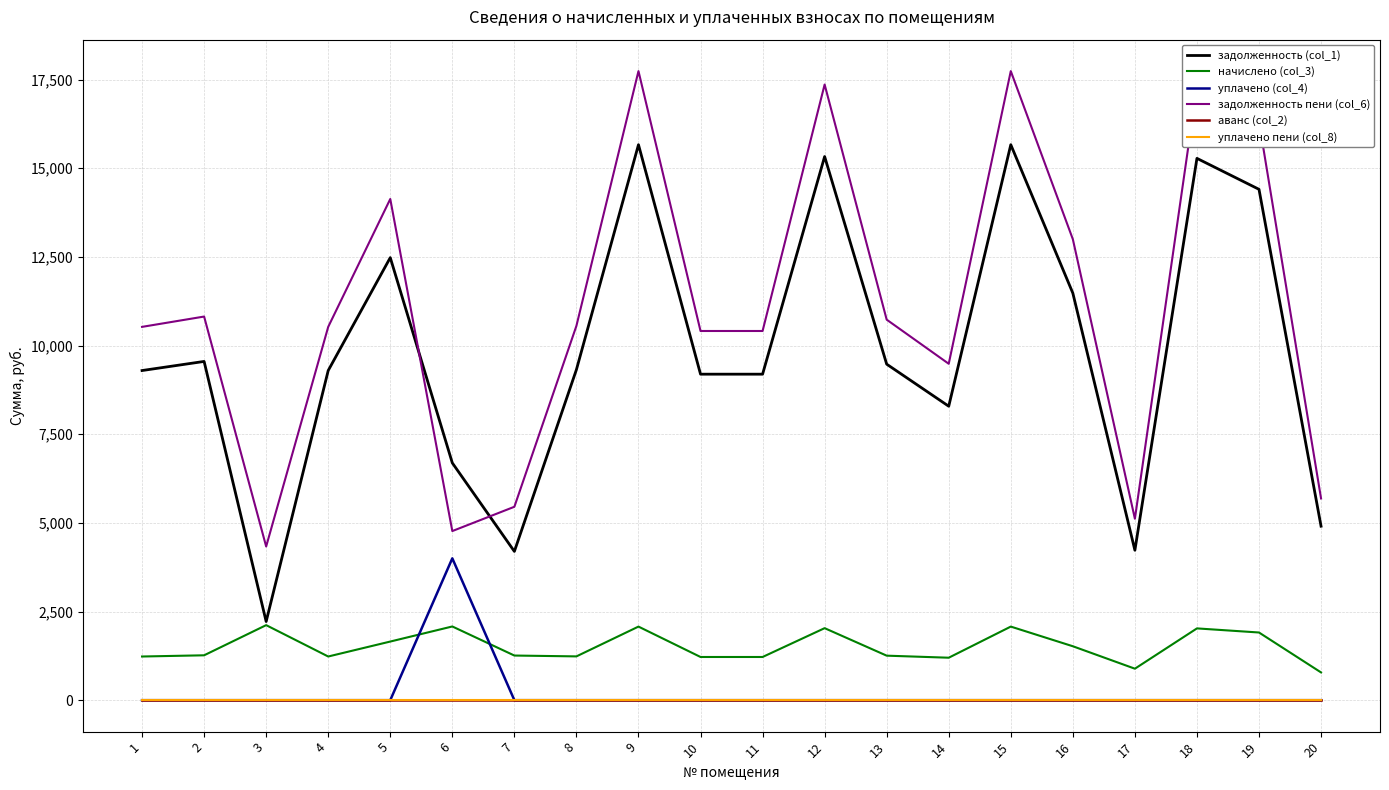

True or false: начислено (col_3) has a value of 398.4 at 1.

False